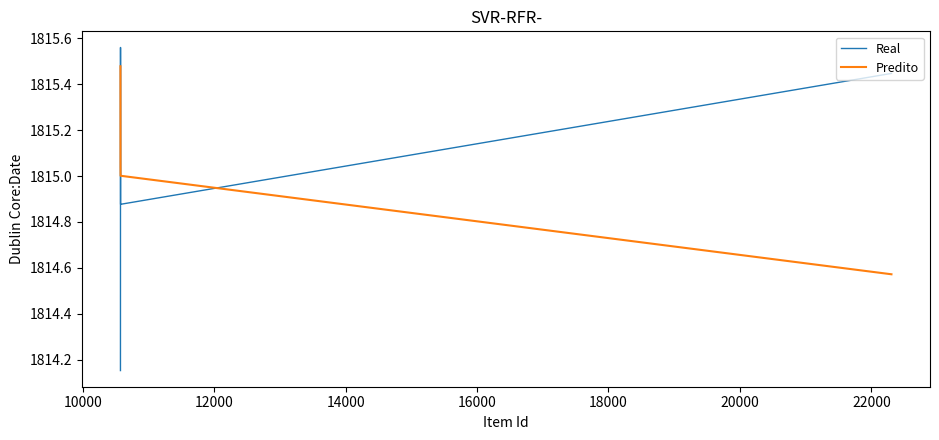

How many interior local valleys does the Real series have?

1